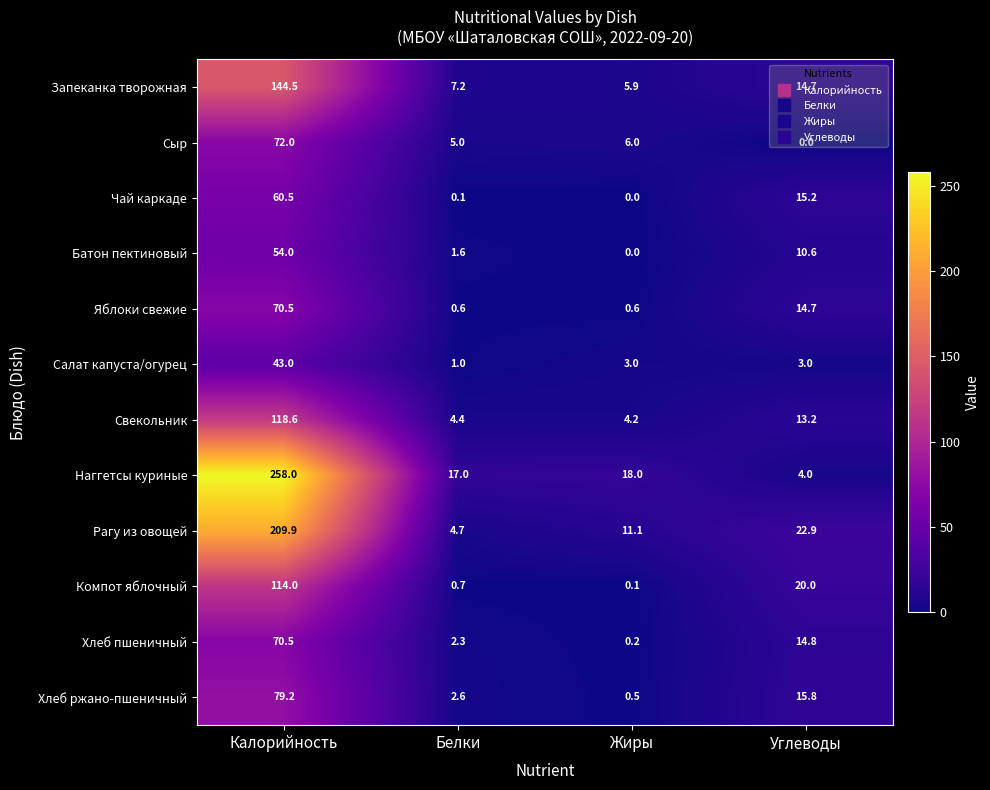

Which series has the largest total across all categories?

Наггетсы куриные